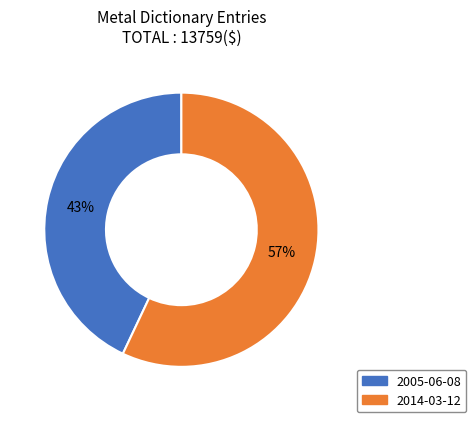

Is the sum of 2014-03-12 and 2005-06-08 greater than half?

Yes